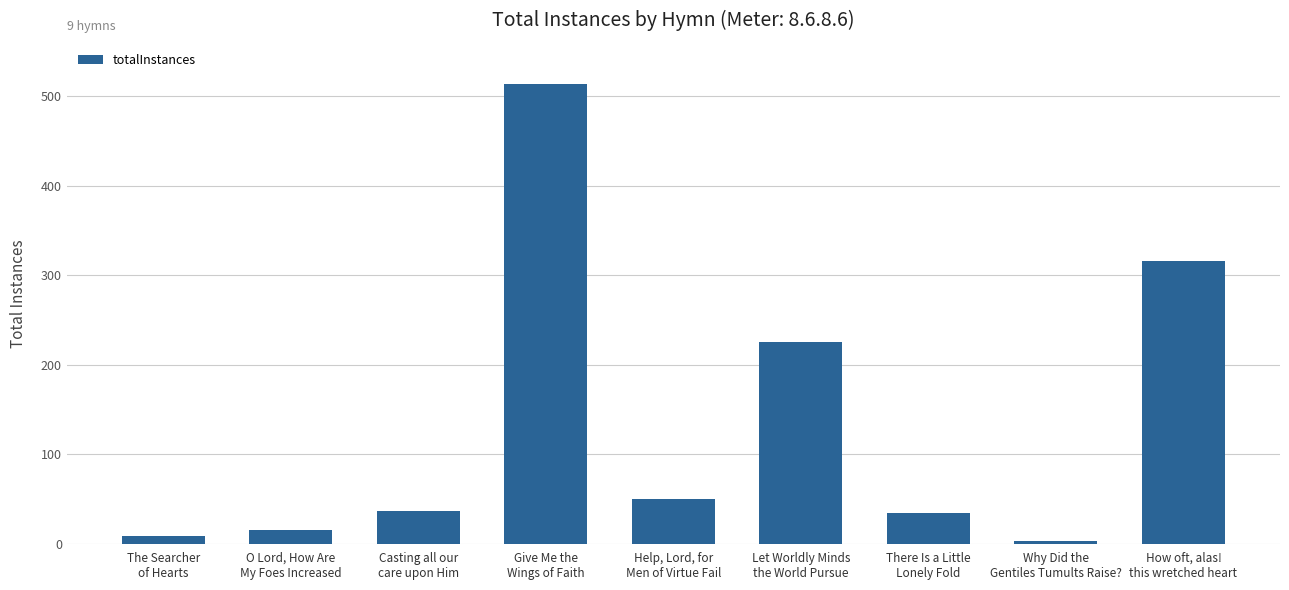

Reading left to right, extract all data points from this chart.

9	15	37	514	50	225	34	3	316